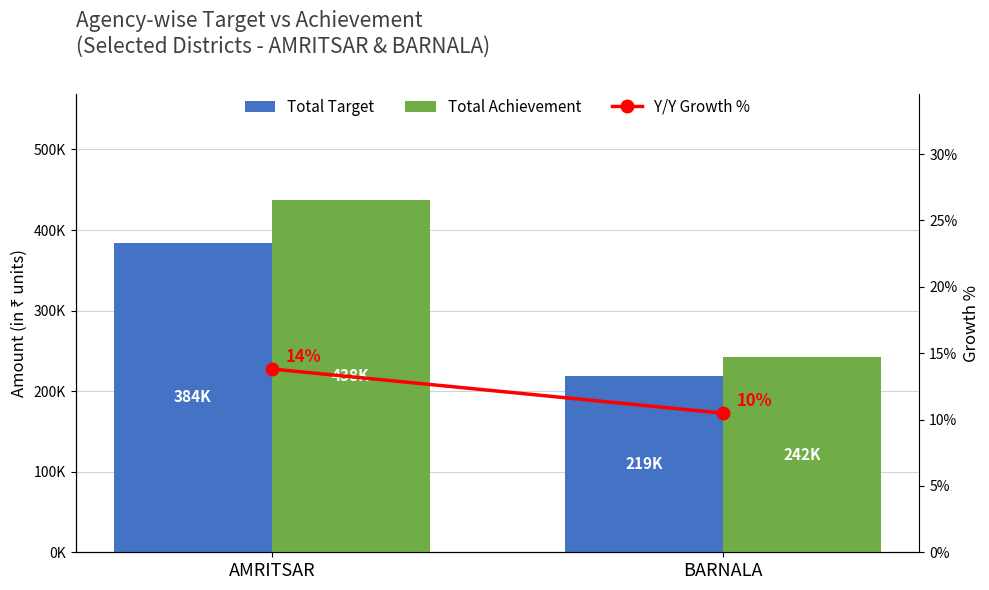

True or false: Y/Y Growth % has a value of 16.1 at BARNALA.

False